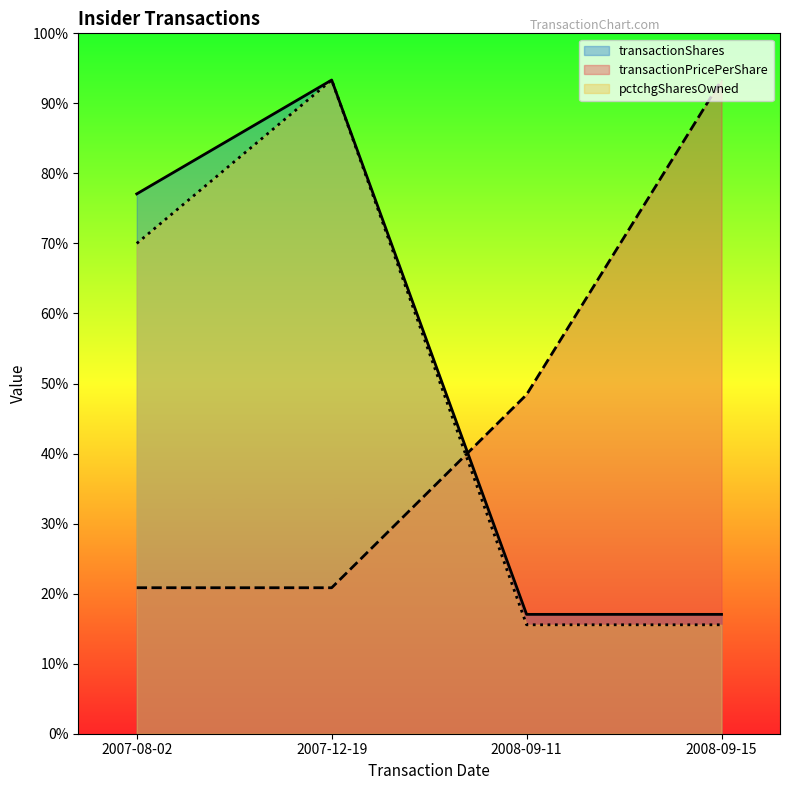

How many lines are shown in the chart?

3